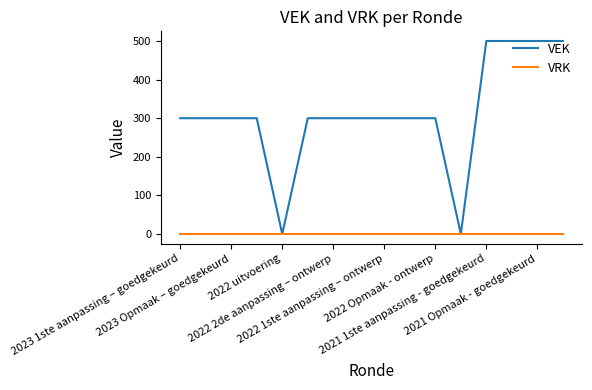

What is the maximum value shown in the chart?

500